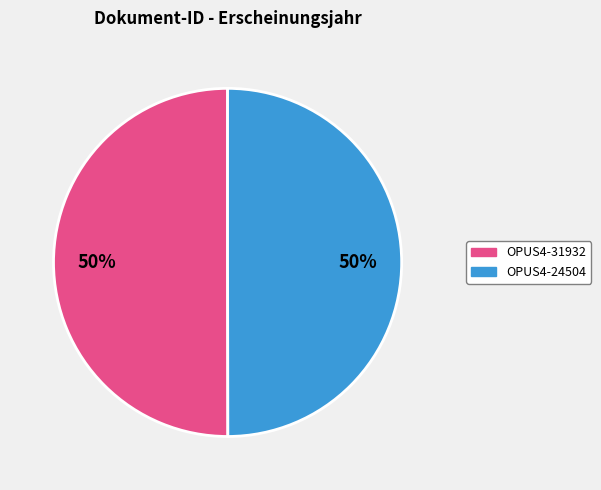

What is the ratio of the value at OPUS4-31932 to the value at OPUS4-24504?

1.0